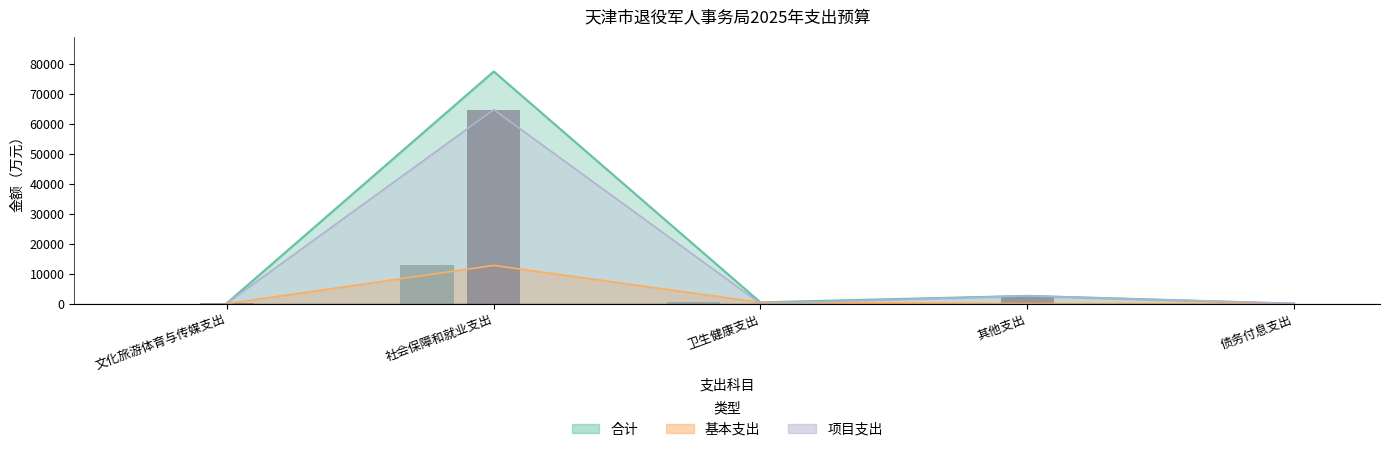

What is the value of the 项目支出(柱) bar at the 4th from the left?

2580.0